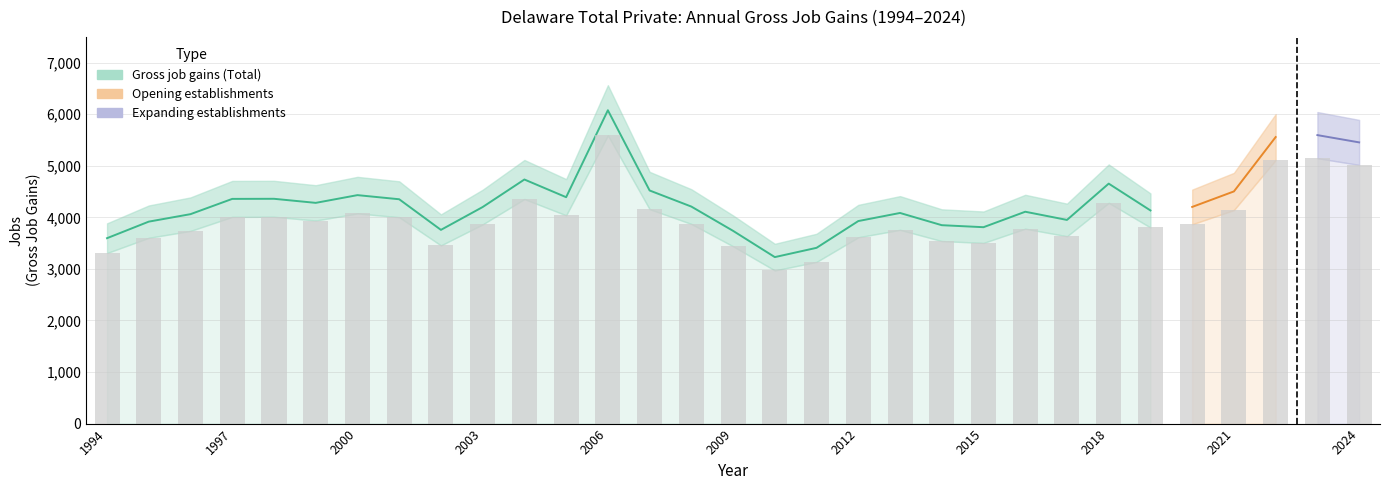

What are all the series names shown in the legend?

Gross job gains (Total), Expanding establishments, Opening establishments